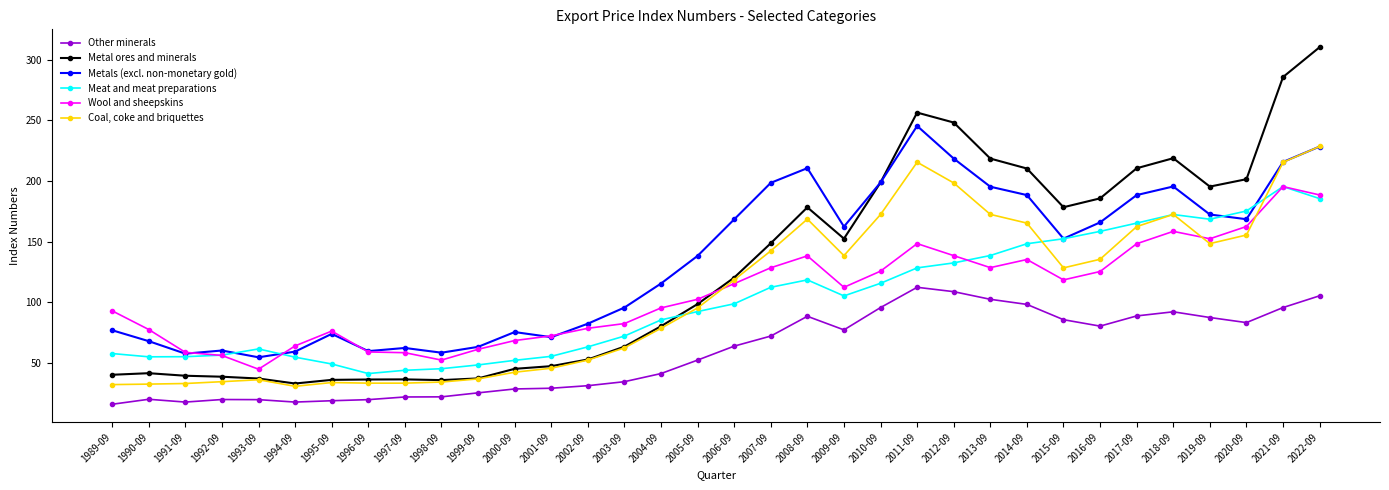

Is this an area chart (filled region under the line)?

No